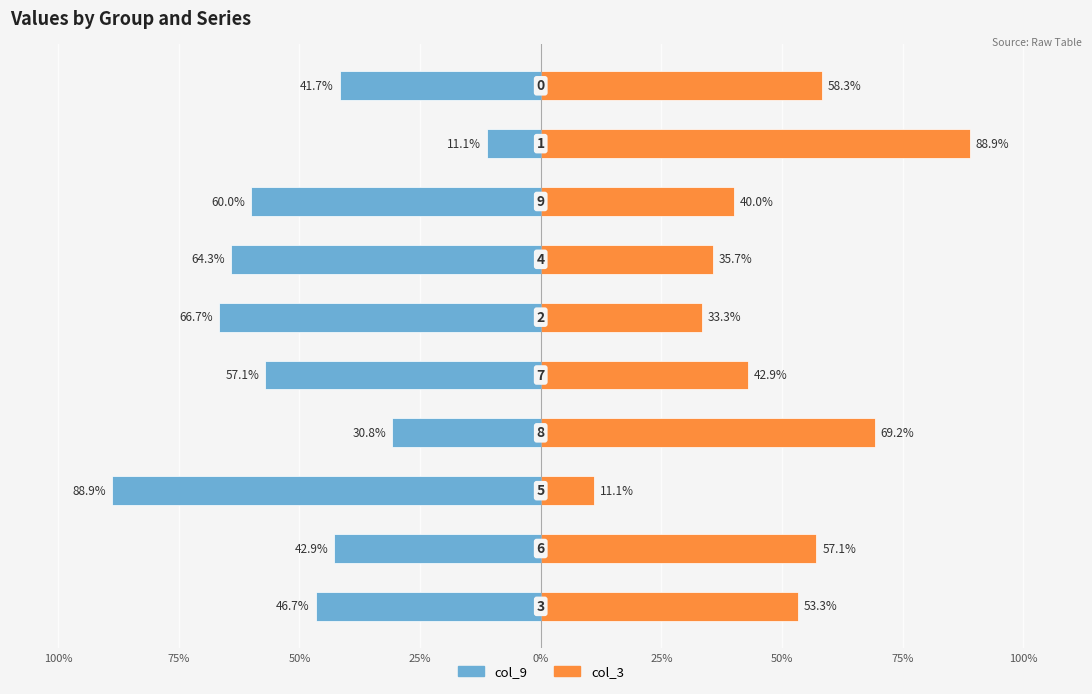

List the series in order of their peak value, highest first.

col_3 (Right), col_9 (Left)